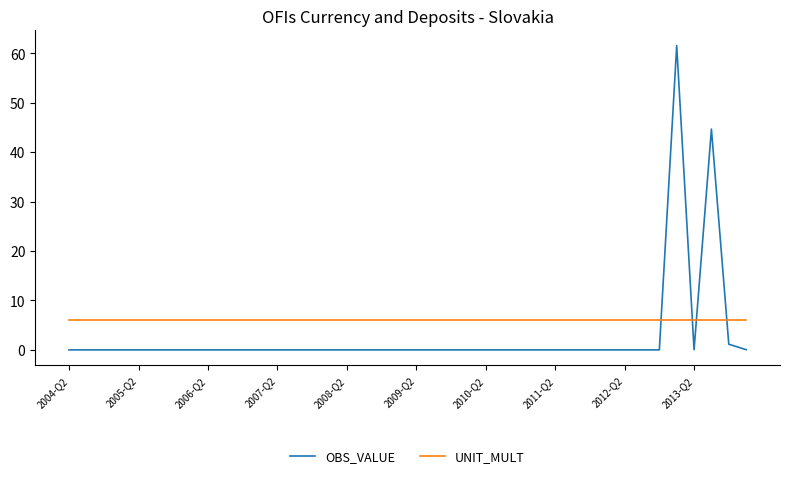

List the series in order of their overall mean, lowest first.

OBS_VALUE, UNIT_MULT